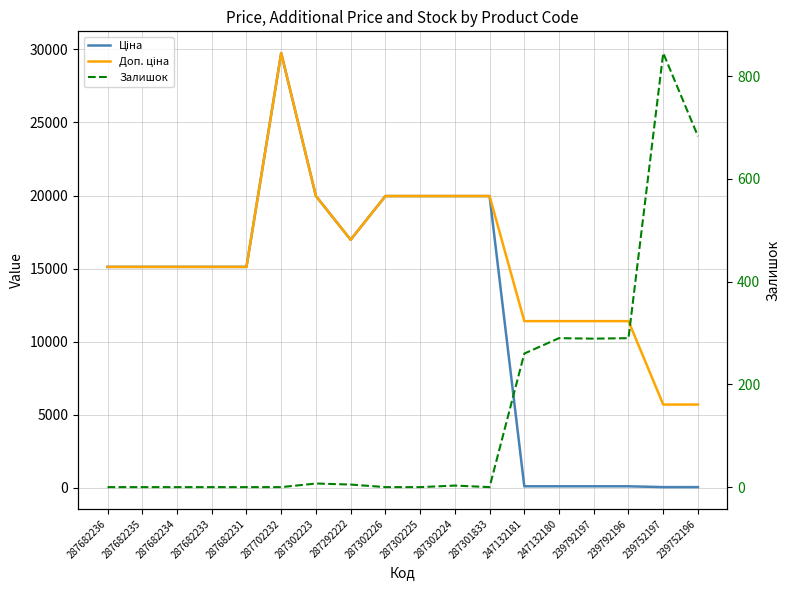

List the labels in order of Залишок value, smallest first.

287682236, 287682235, 287682234, 287682233, 287682231, 287702232, 287302226, 287302225, 287301833, 287302224, 287292222, 287302223, 247132181, 239792197, 247132180, 239792196, 239752196, 239752197